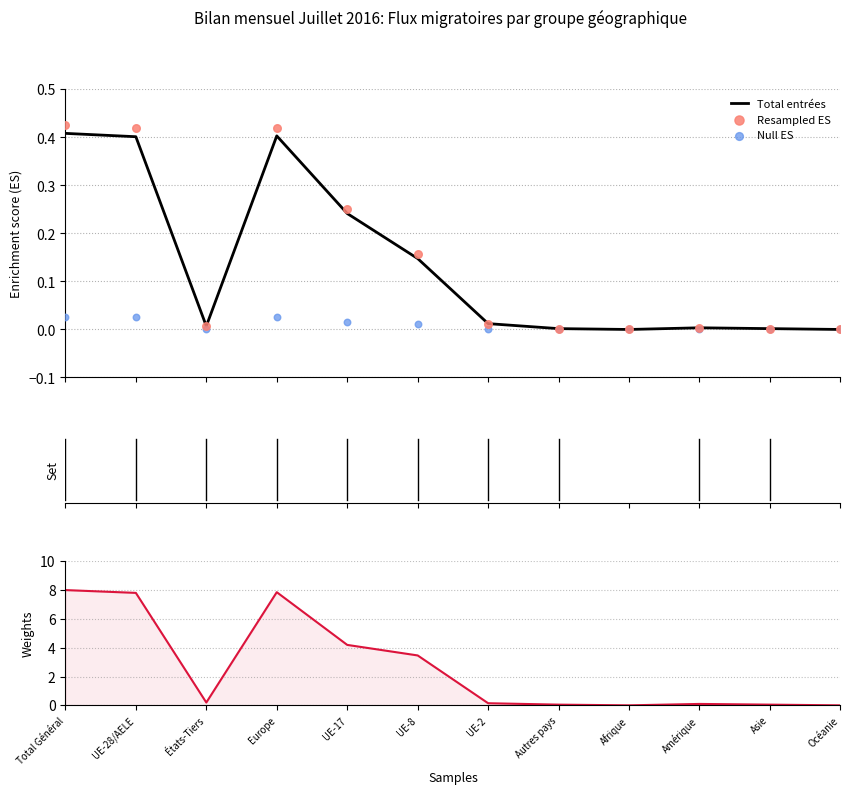

Which series reaches the minimum Y coordinate?

Total entrées